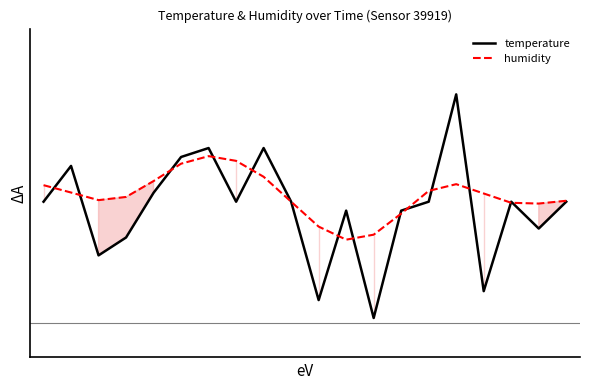

Is the value of temperature at 6 greater than the value of humidity at 18?

Yes